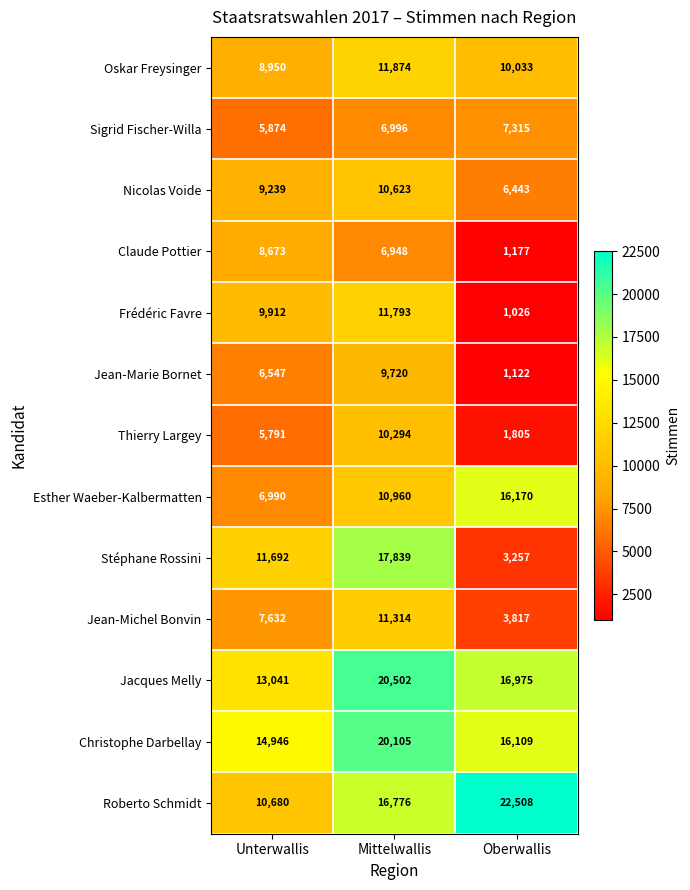

How many values in the Frédéric Favre series are below 9912?

1